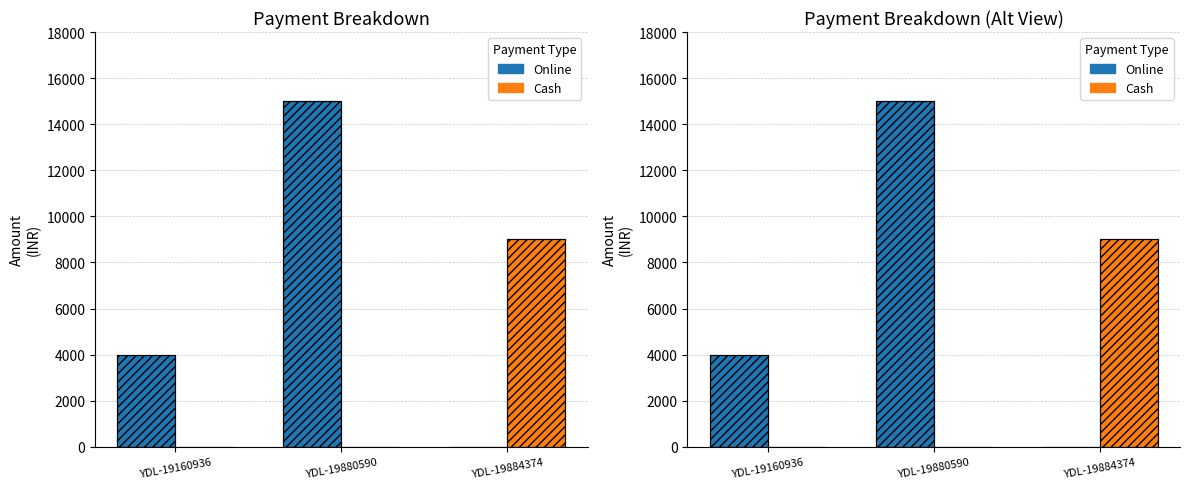

What is the total value across all series at YDL-19880590?

15000